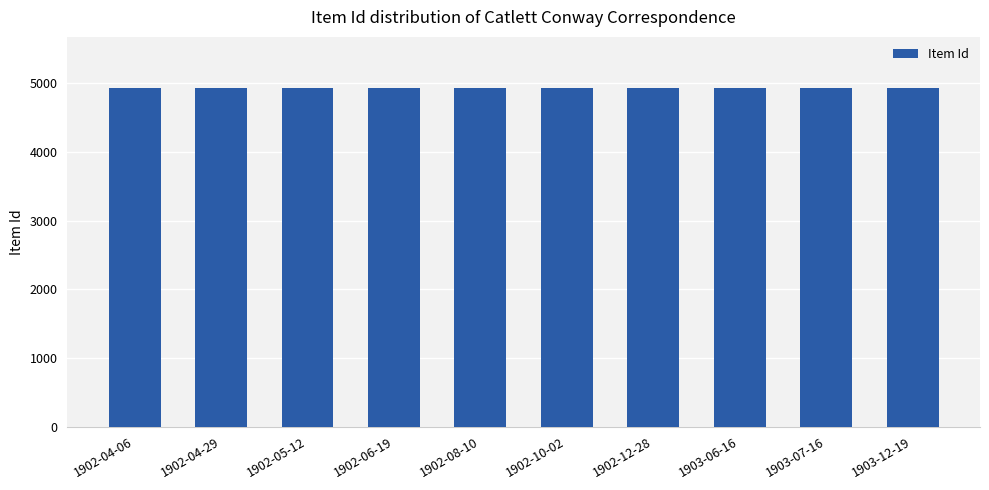

What is the smallest value displayed?

4929